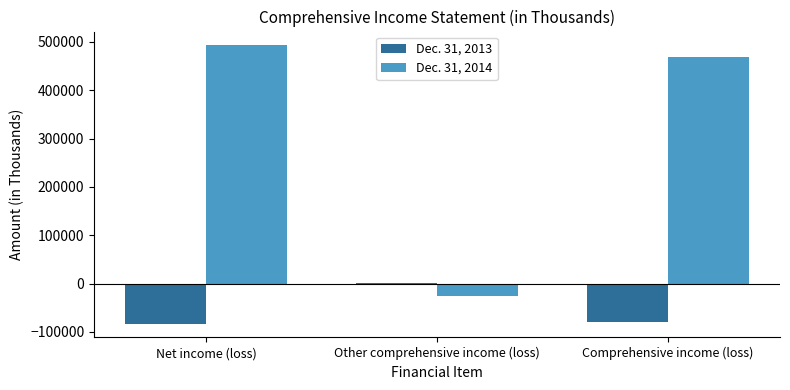

Which series has the largest range (max minus min)?

Dec. 31, 2014